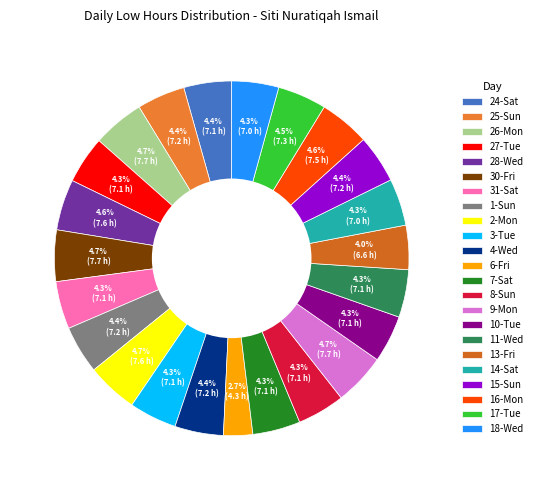

How much of the chart is everything except 3-Tue?

95.7%